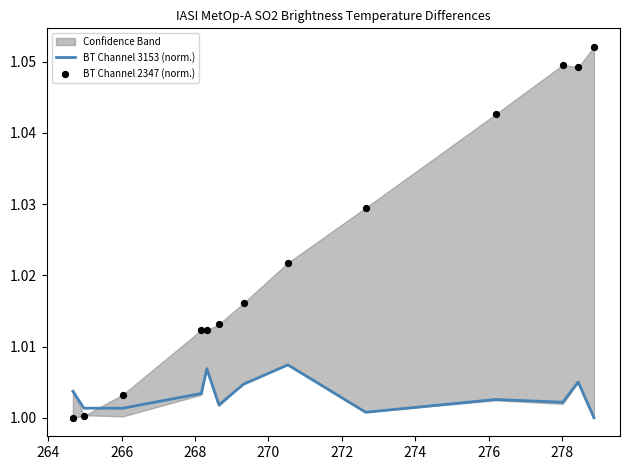

Is the value of BT Channel 2347 (norm.) at 268 greater than the value of BT Channel 3153 (norm.) at 272?

Yes